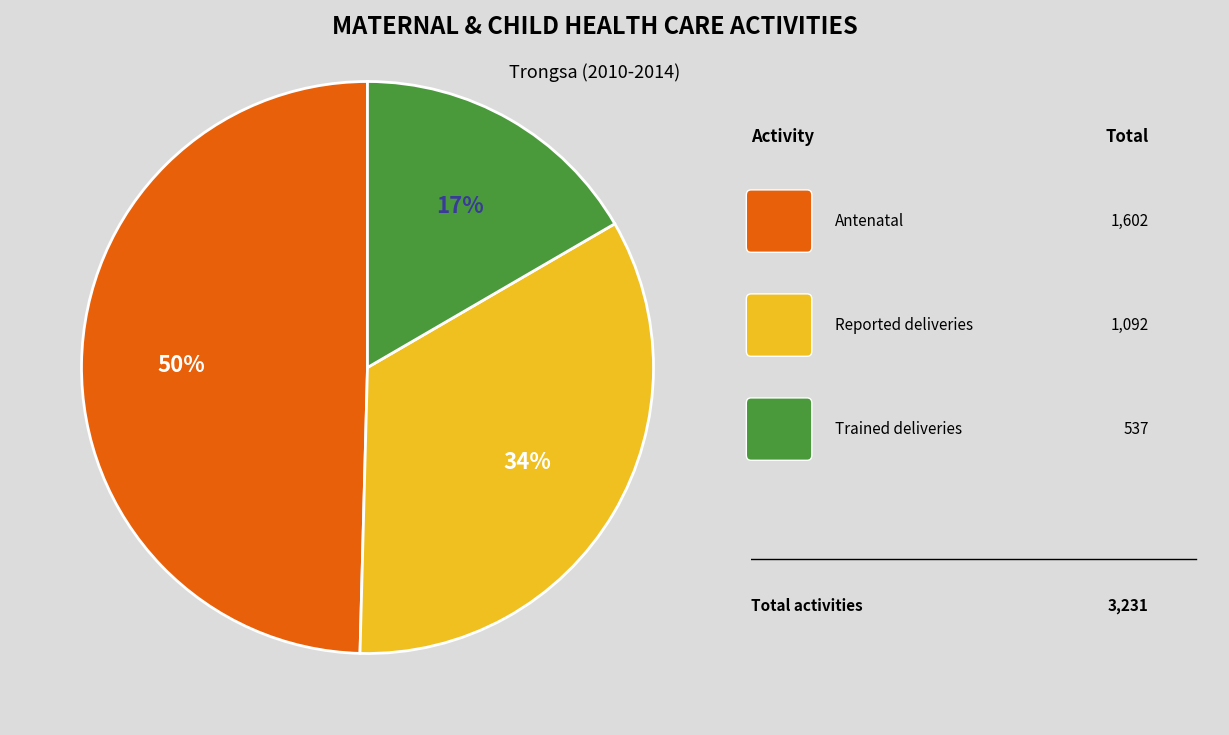

To the nearest percent, what is the average slice percentage?

33%